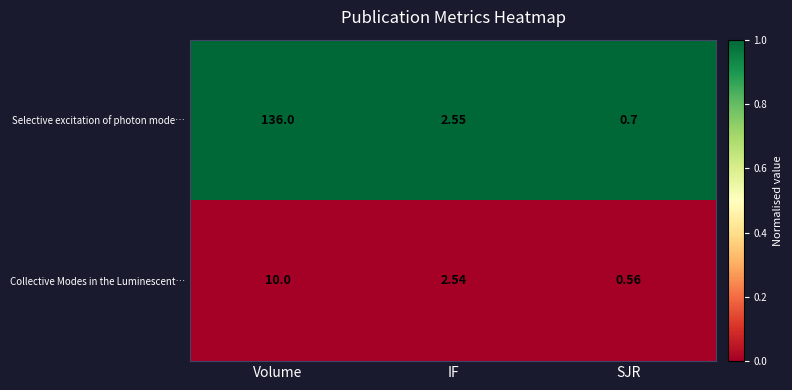

At which category does the chart reach its peak across all series?

Volume